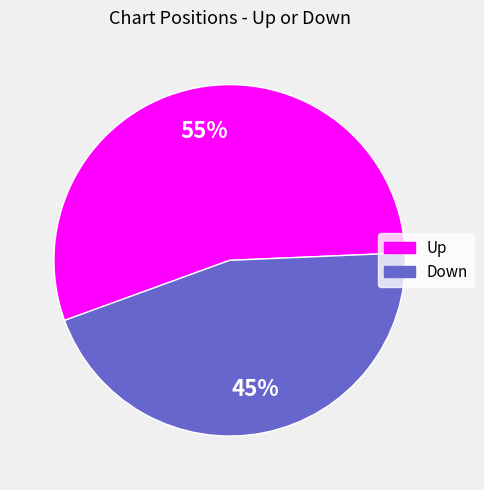

To the nearest percent, what is the average slice percentage?

50%